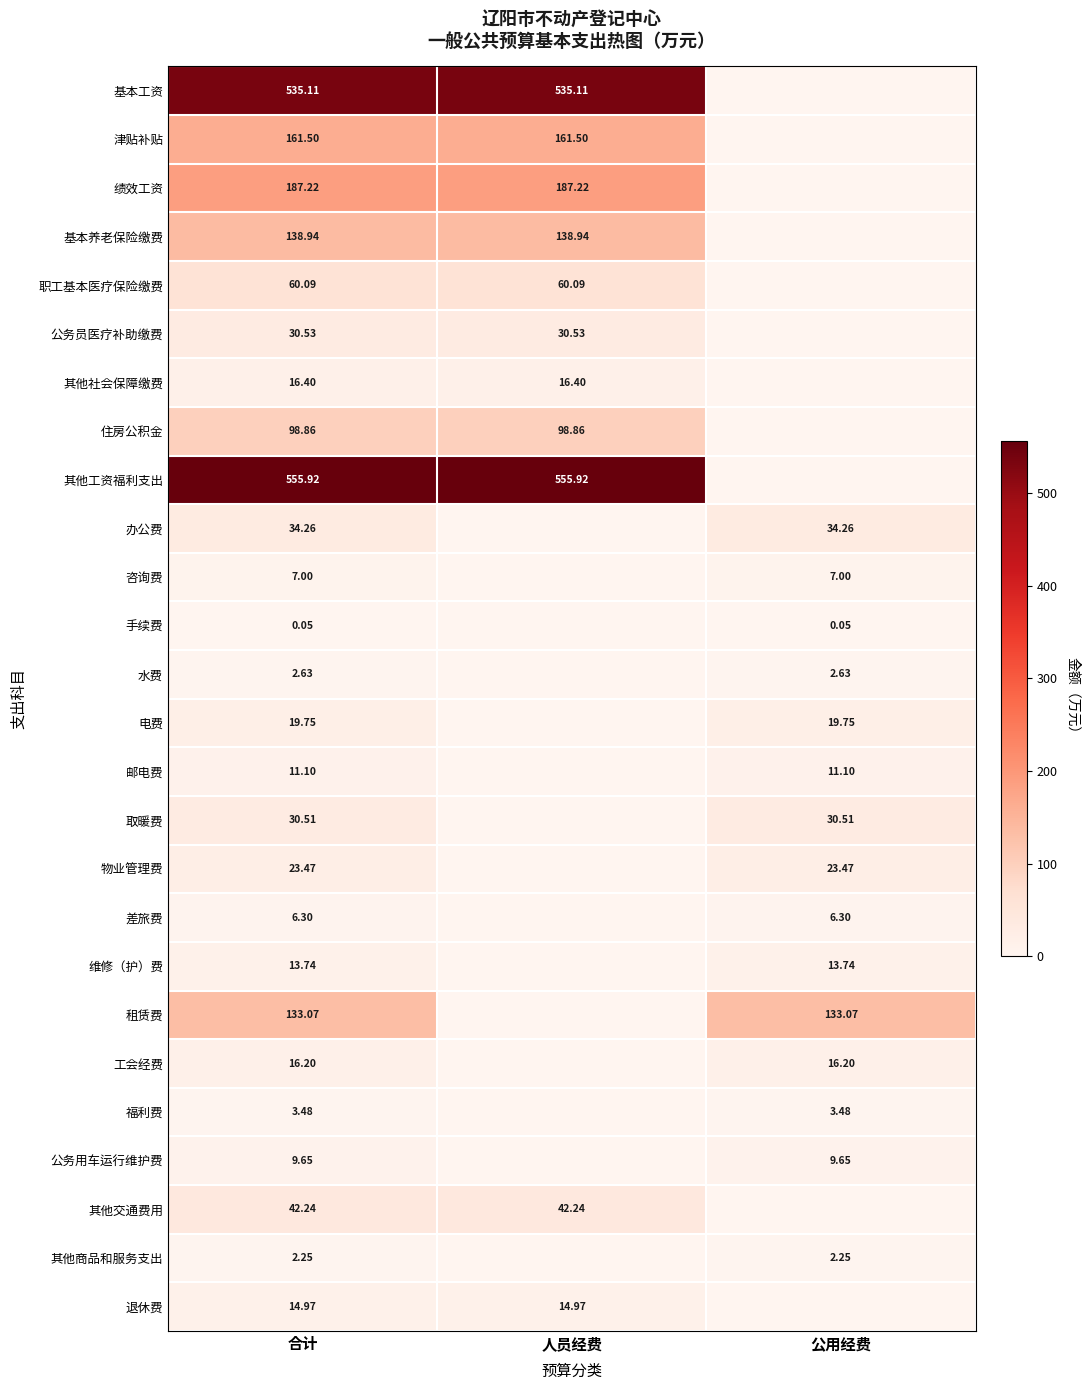

What is the total value across all series at 合计?

2155.2